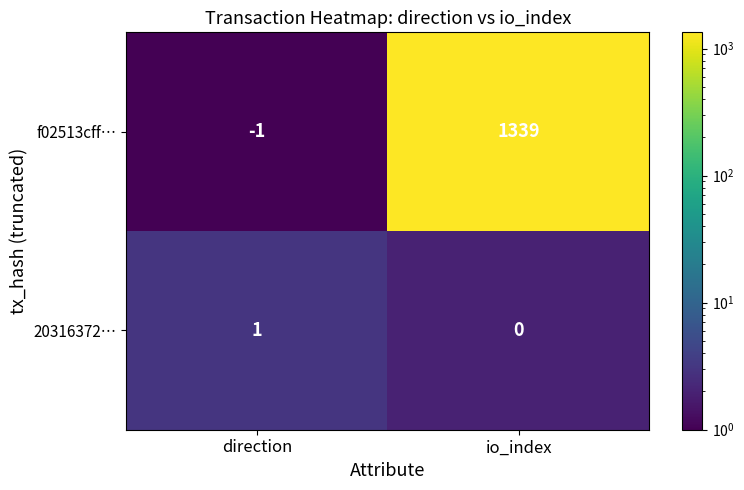

What is the total value across all series at direction?

0